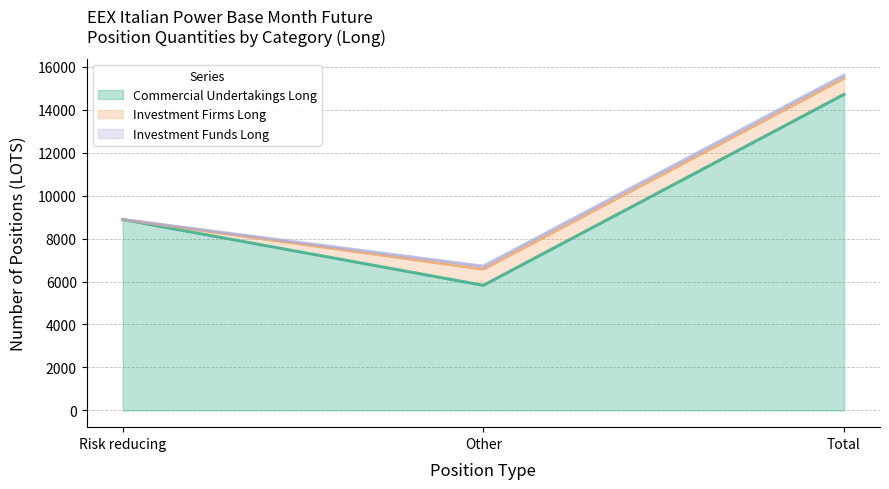

What is the maximum value for Commercial Undertakings Long?

14710.4